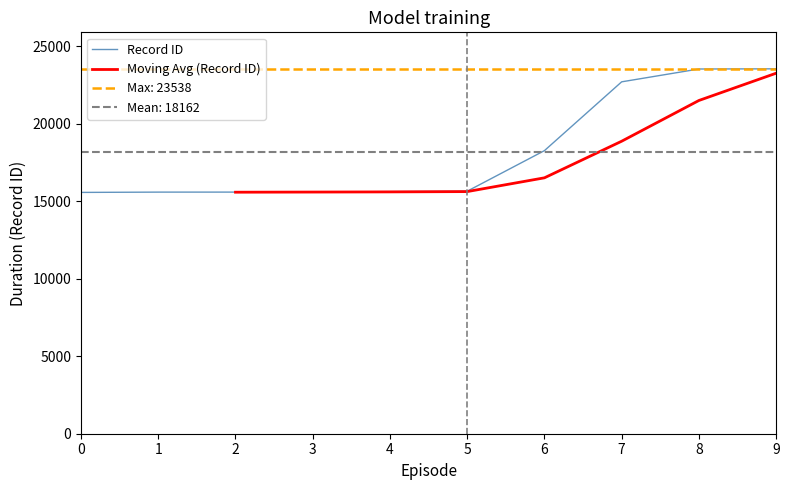

How many distinct data groups are displayed?

1